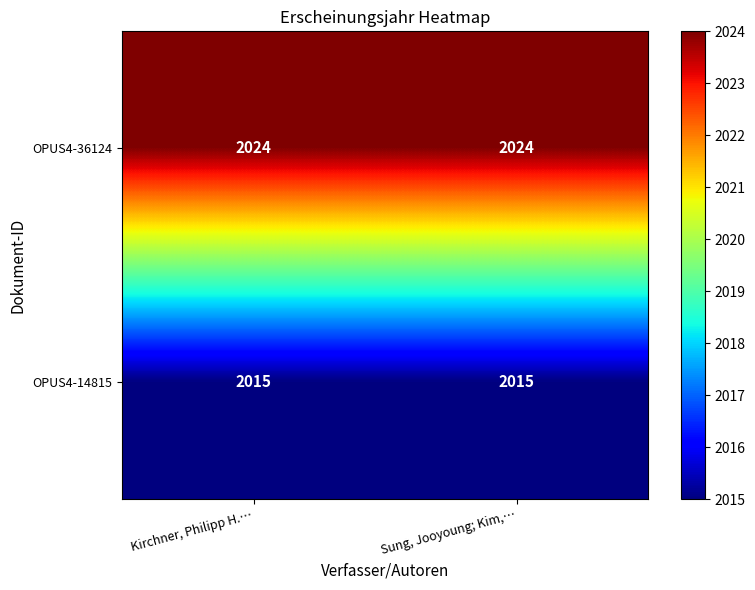

What is the smallest value displayed?

2015